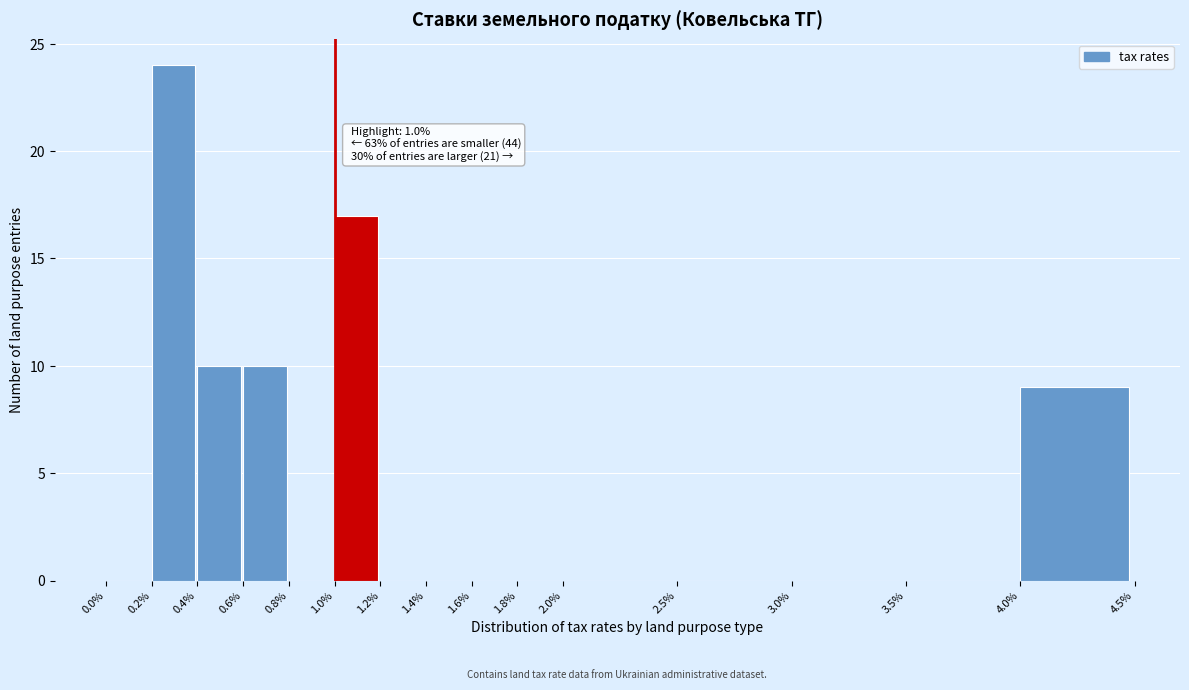

Which range on the x-axis has the tallest bar?

0.2% to 0.4%